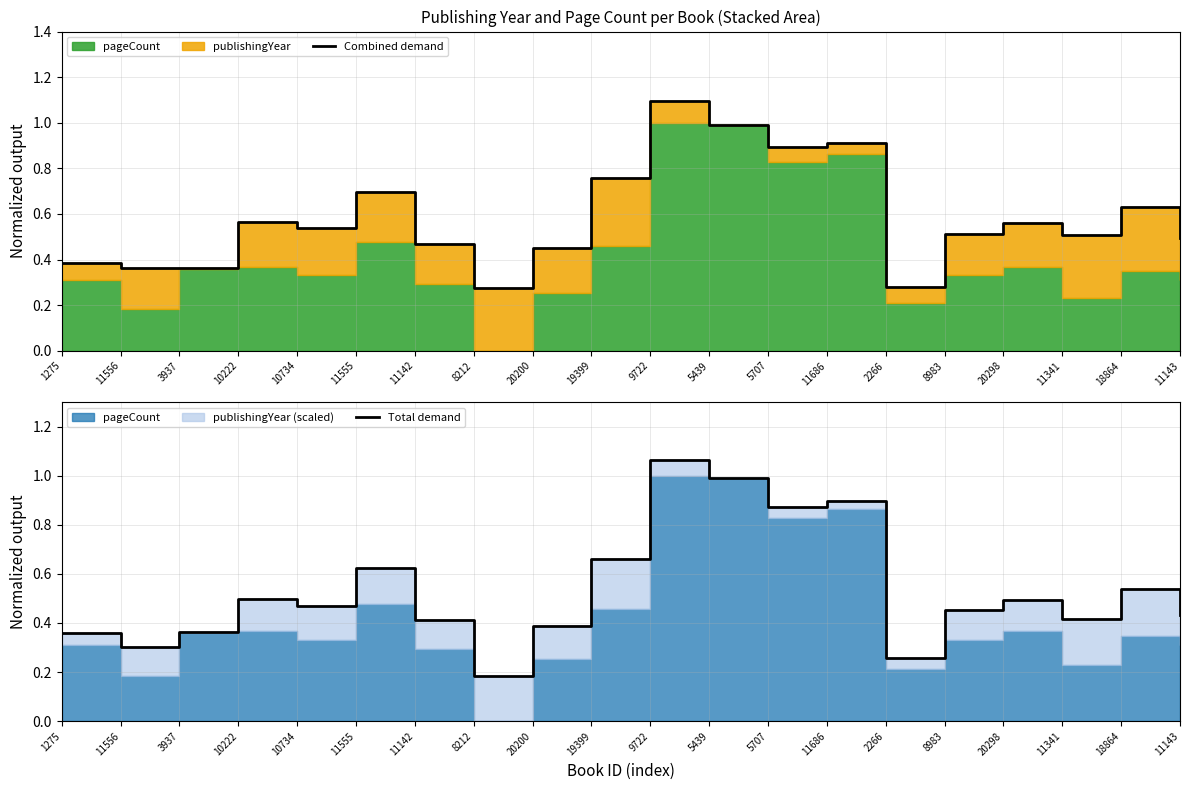

The Combined demand series shows 0.6 at 10222. True or false?

True